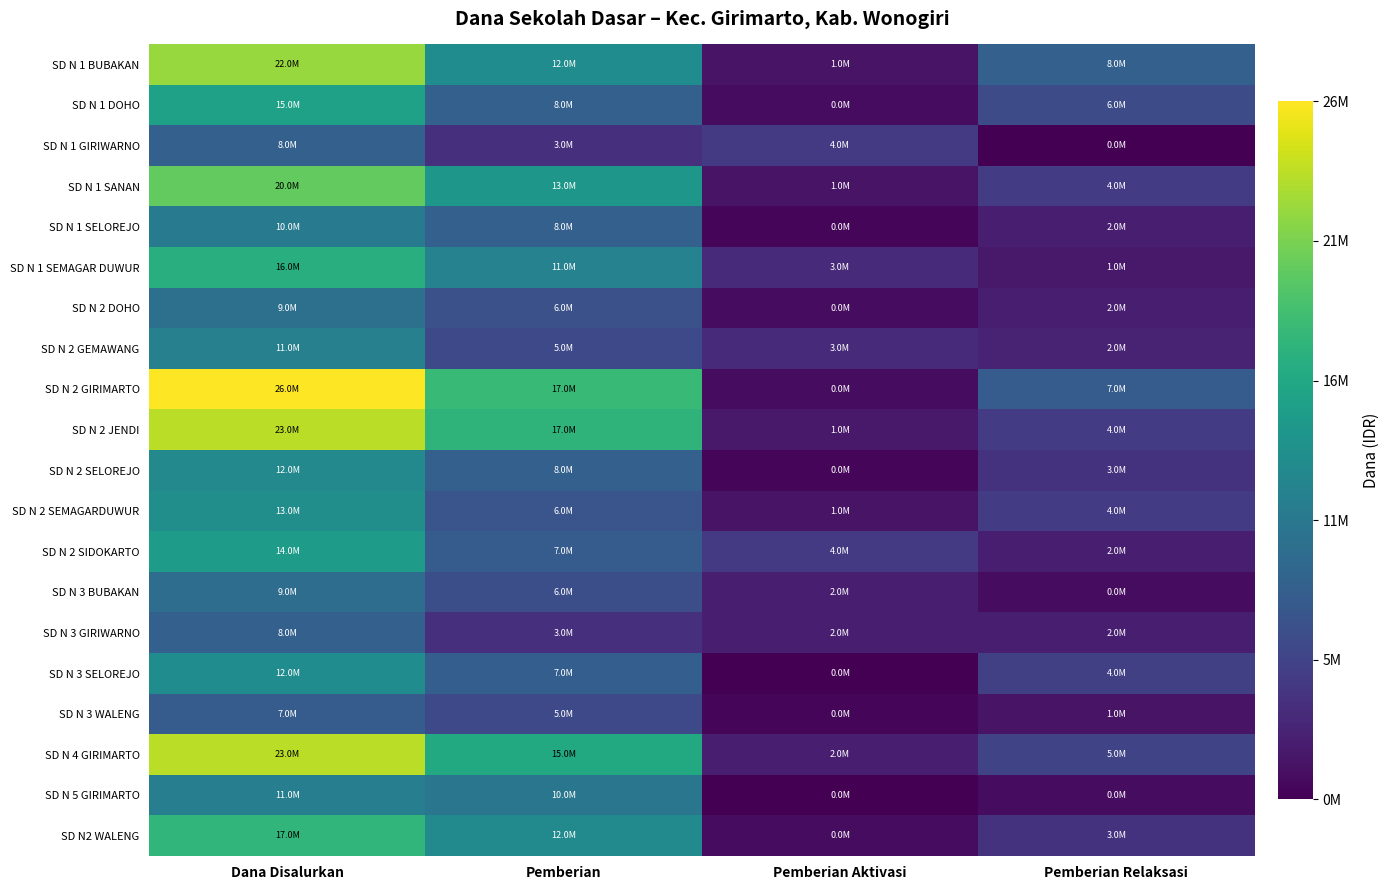

What is the total value across all series at Pemberian?

190800000